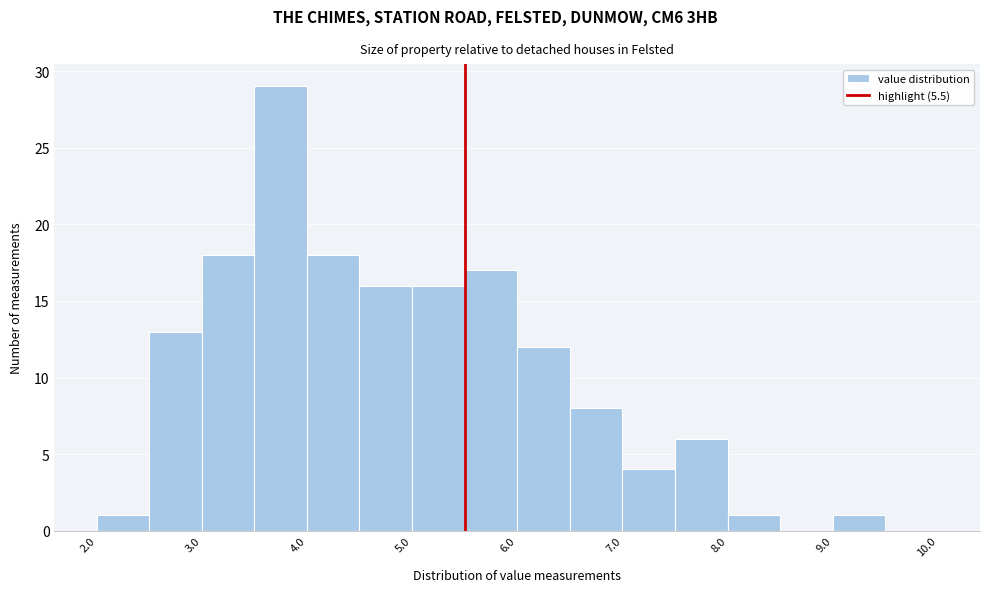

Reading left to right, list every bar in this chart as the range it spans on the x-axis followed by its height. The values are not printed on the chart, so give them approximately, as read against the axis.

2.0 to 2.5: 1
2.5 to 3.0: 13
3.0 to 3.5: 18
3.5 to 4.0: 29
4.0 to 4.5: 18
4.5 to 5.0: 16
5.0 to 5.5: 16
5.5 to 6.0: 17
6.0 to 6.5: 12
6.5 to 7.0: 8
7.0 to 7.5: 4
7.5 to 8.0: 6
8.0 to 8.5: 1
8.5 to 9.0: 0
9.0 to 9.5: 1
9.5 to 10.0: 0